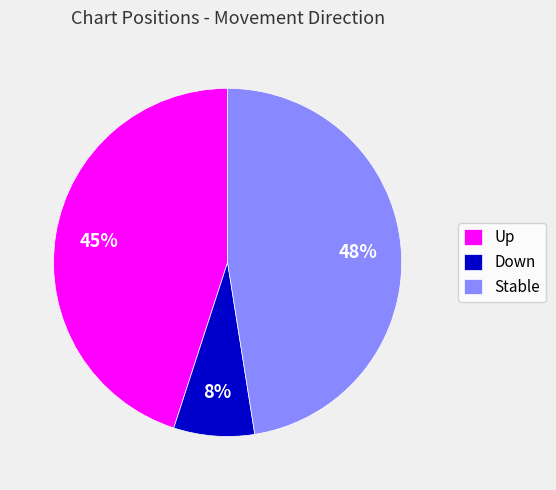

Is the sum of Stable and Down greater than half?

Yes